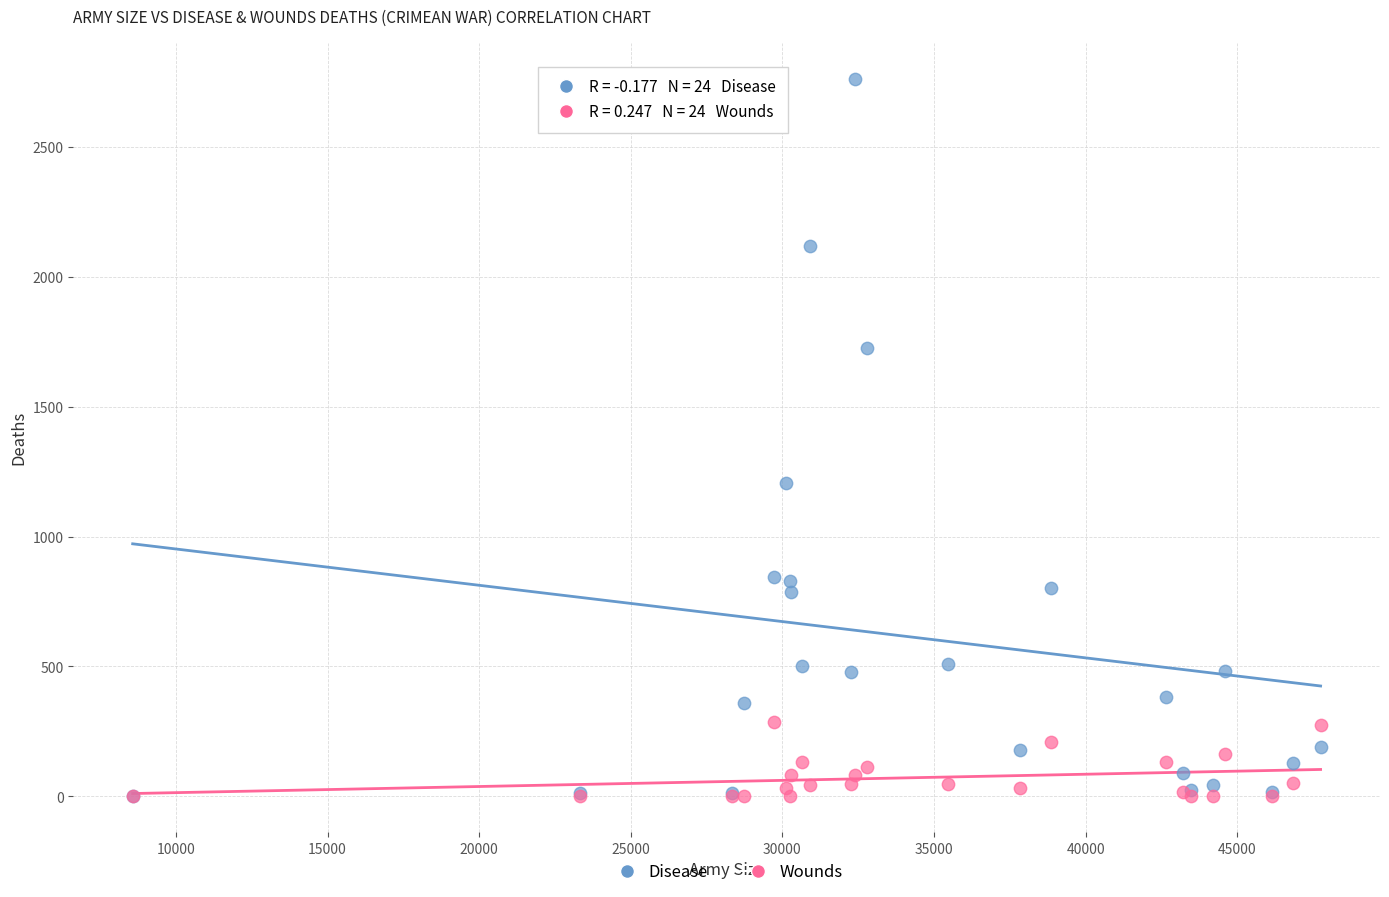

What are all the series names shown in the legend?

Disease, Wounds